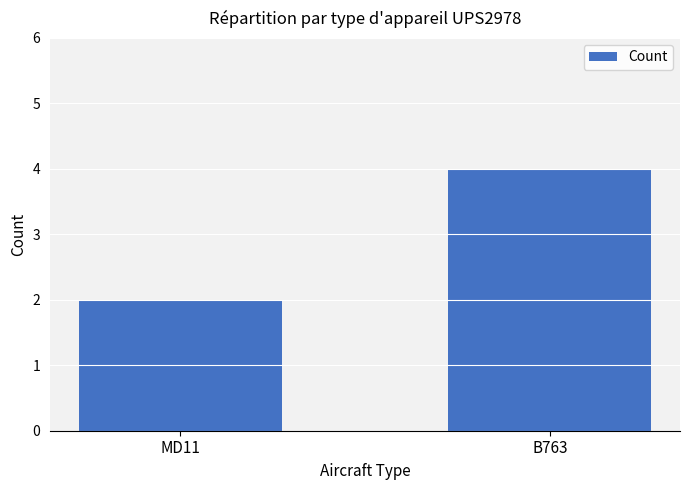

Reading left to right, transcribe all the data shown in this chart.

MD11=2	B763=4